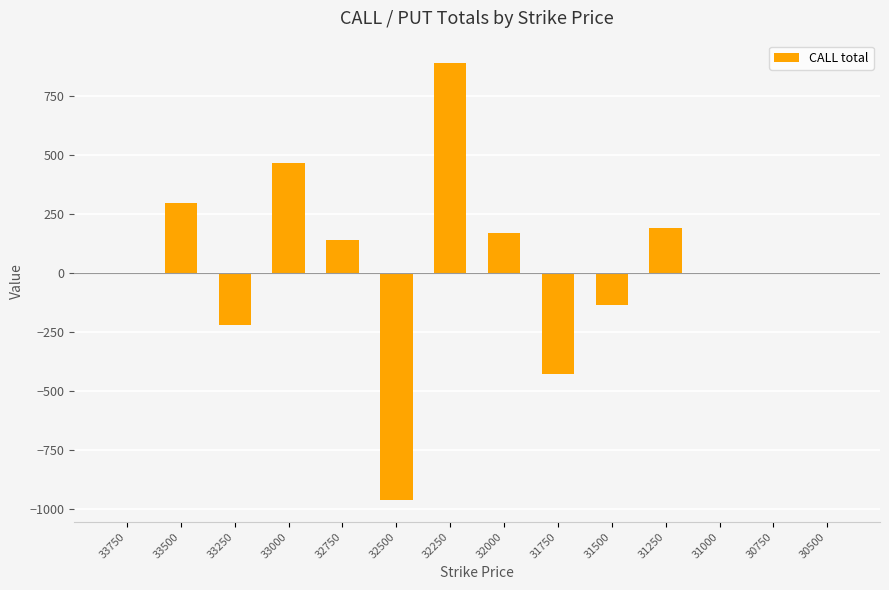

Are the bars horizontal?

No